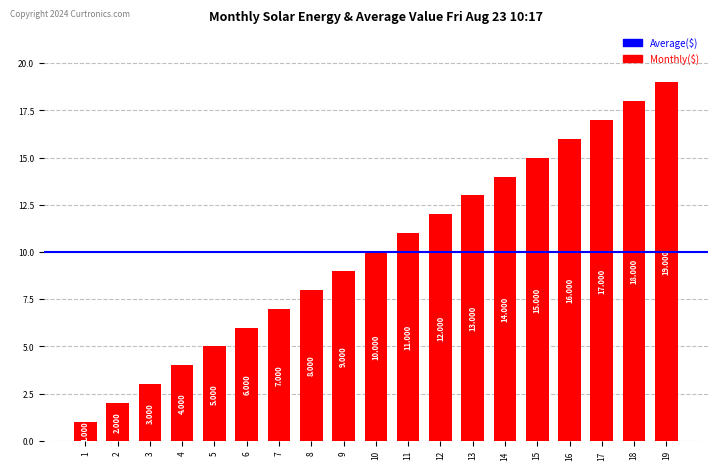

Where is the data nearest to the value 10?

10